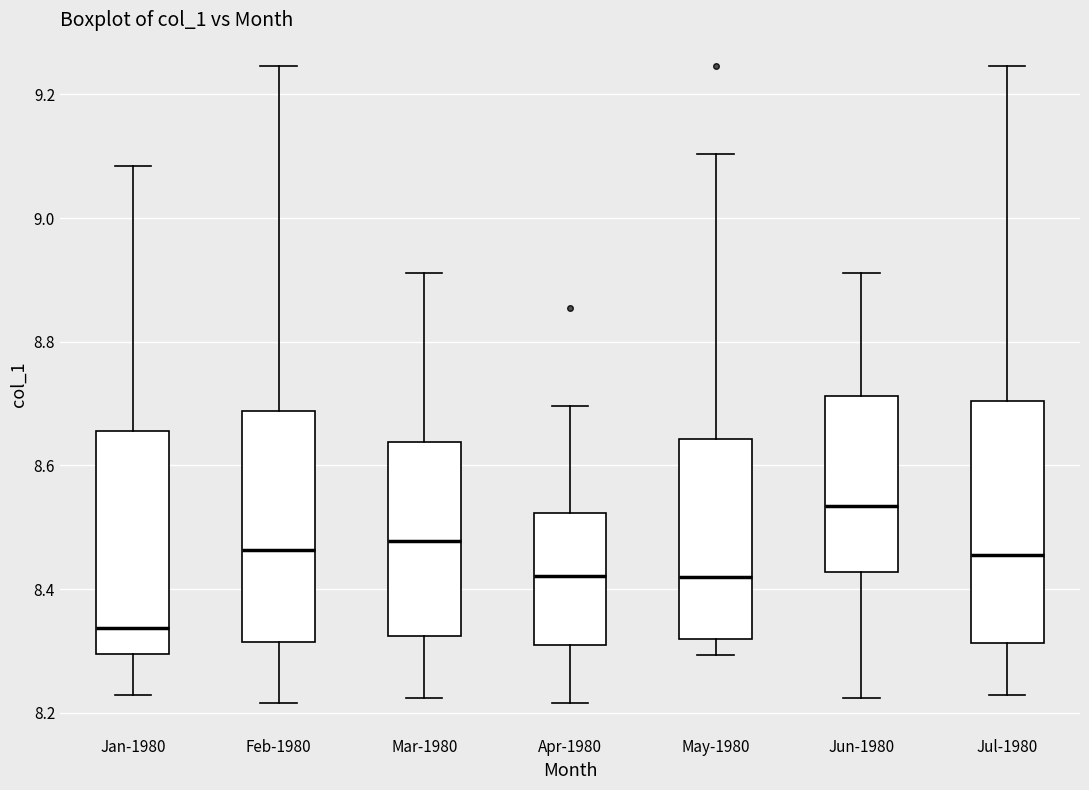

Where does the upper whisker of the box for Jul-1980 end on the y-axis? The values are not printed on the chart, so give them approximately, as read against the axis.

9.24